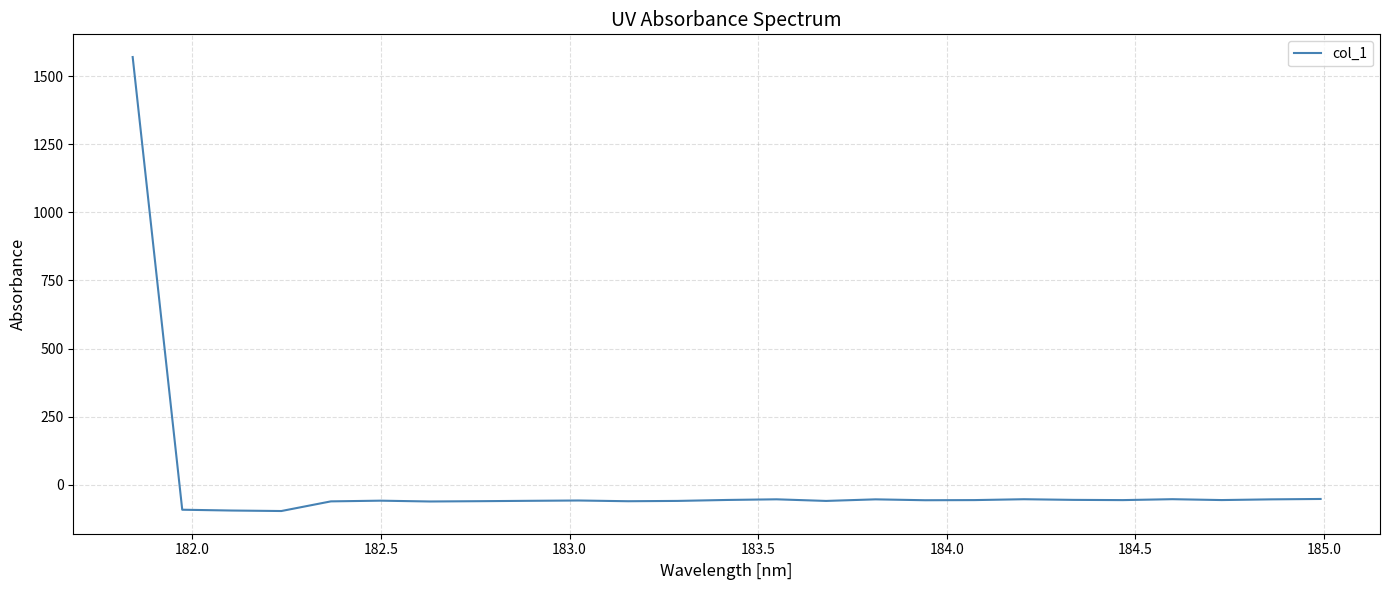

What is the greatest value displayed?

1570.3